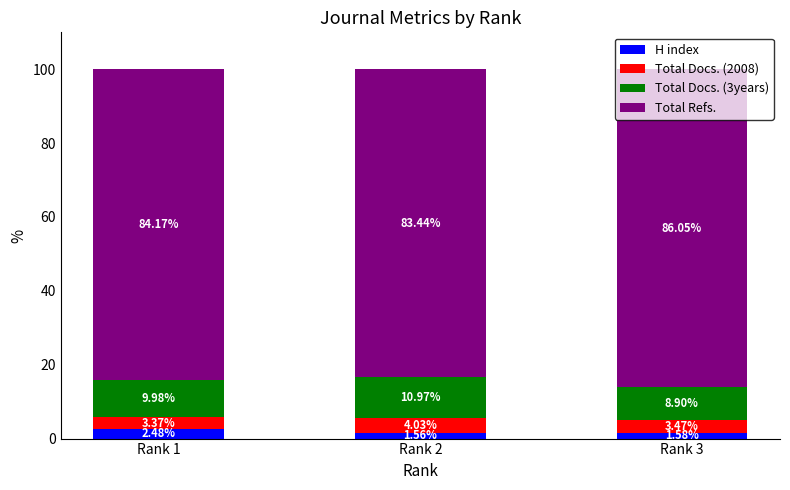

List the labels in order of H index value, largest first.

Rank 1, Rank 3, Rank 2